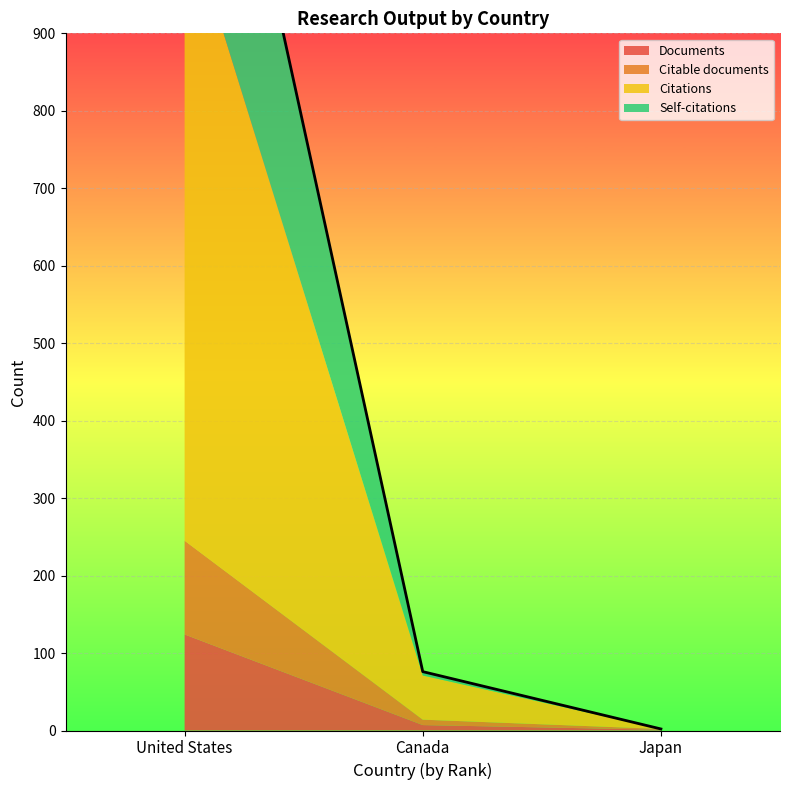

Reading left to right, extract all data points from this chart.

Documents: 124	7	1
Citable documents: 121	7	1
Citations: 817	57	0
Self-citations: 421	5	0